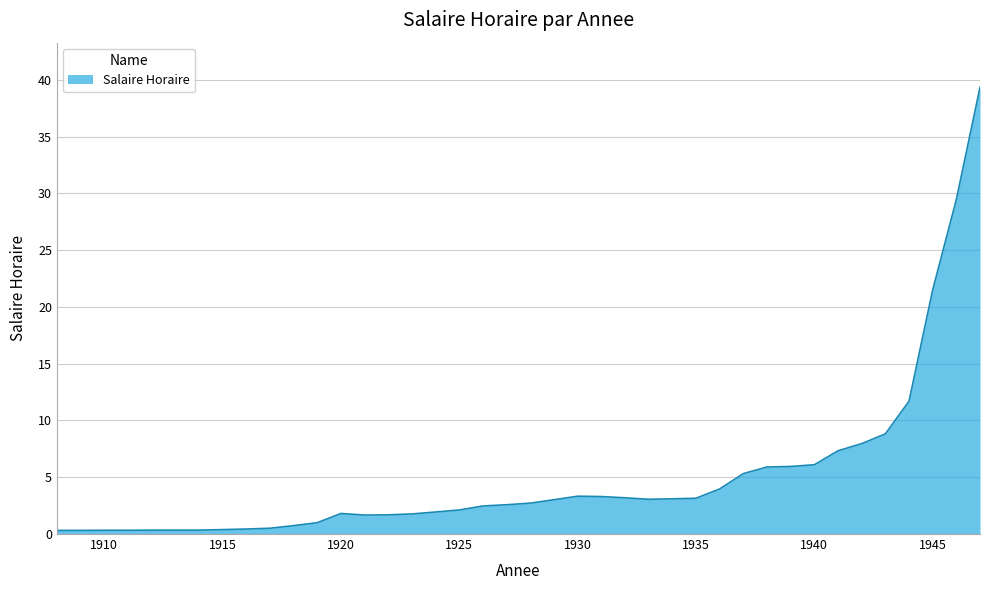

What is the greatest value displayed?

39.3